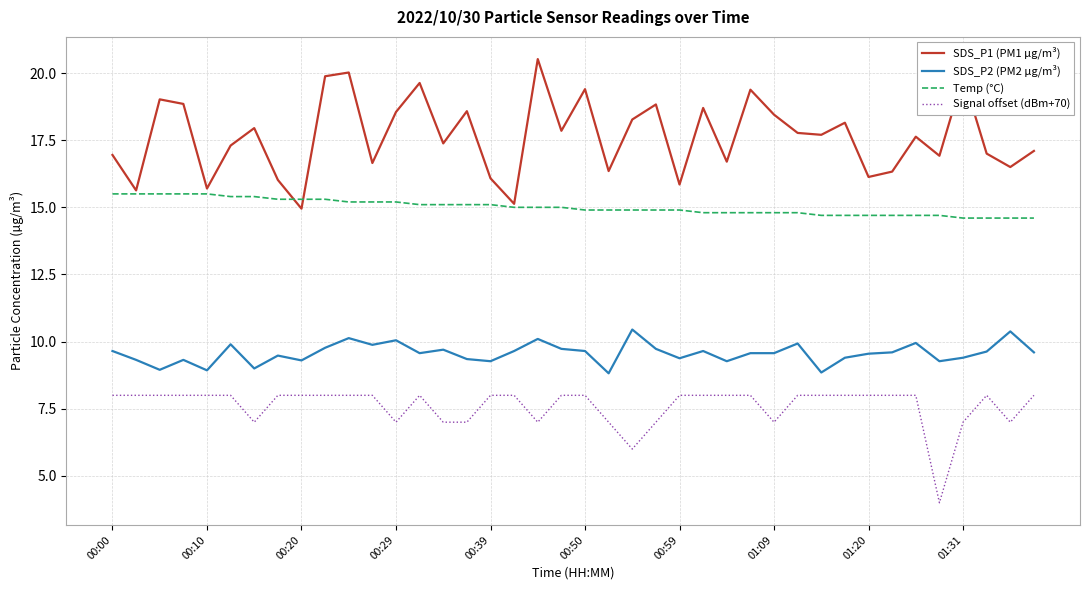

List the series in order of their overall mean, highest first.

SDS_P1 (PM1 µg/m³), Temp (°C), SDS_P2 (PM2 µg/m³), Signal offset (dBm+70)